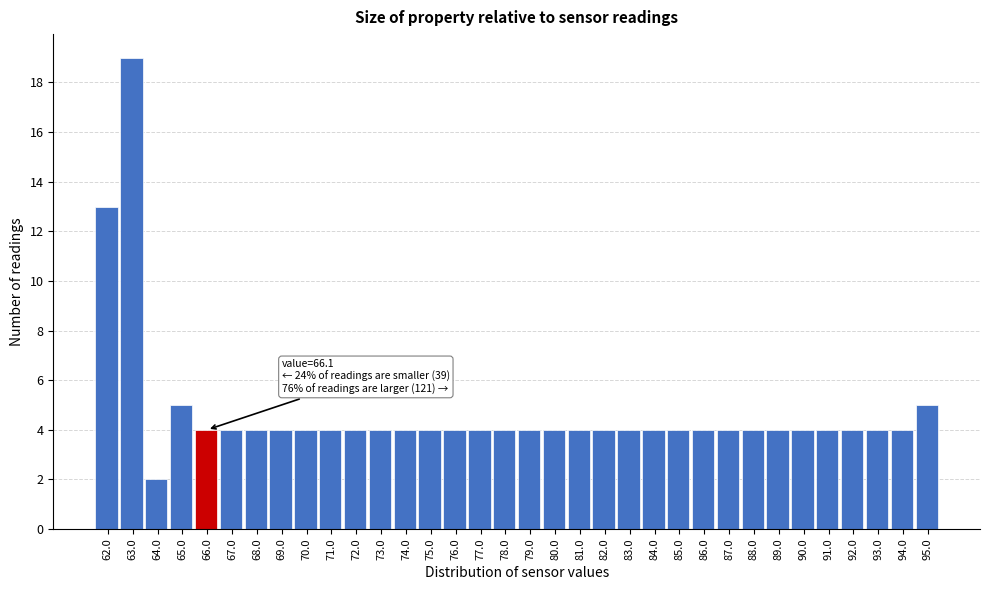

Approximately how many times larger is the value at 81.0 compared to 95.0?

0.8